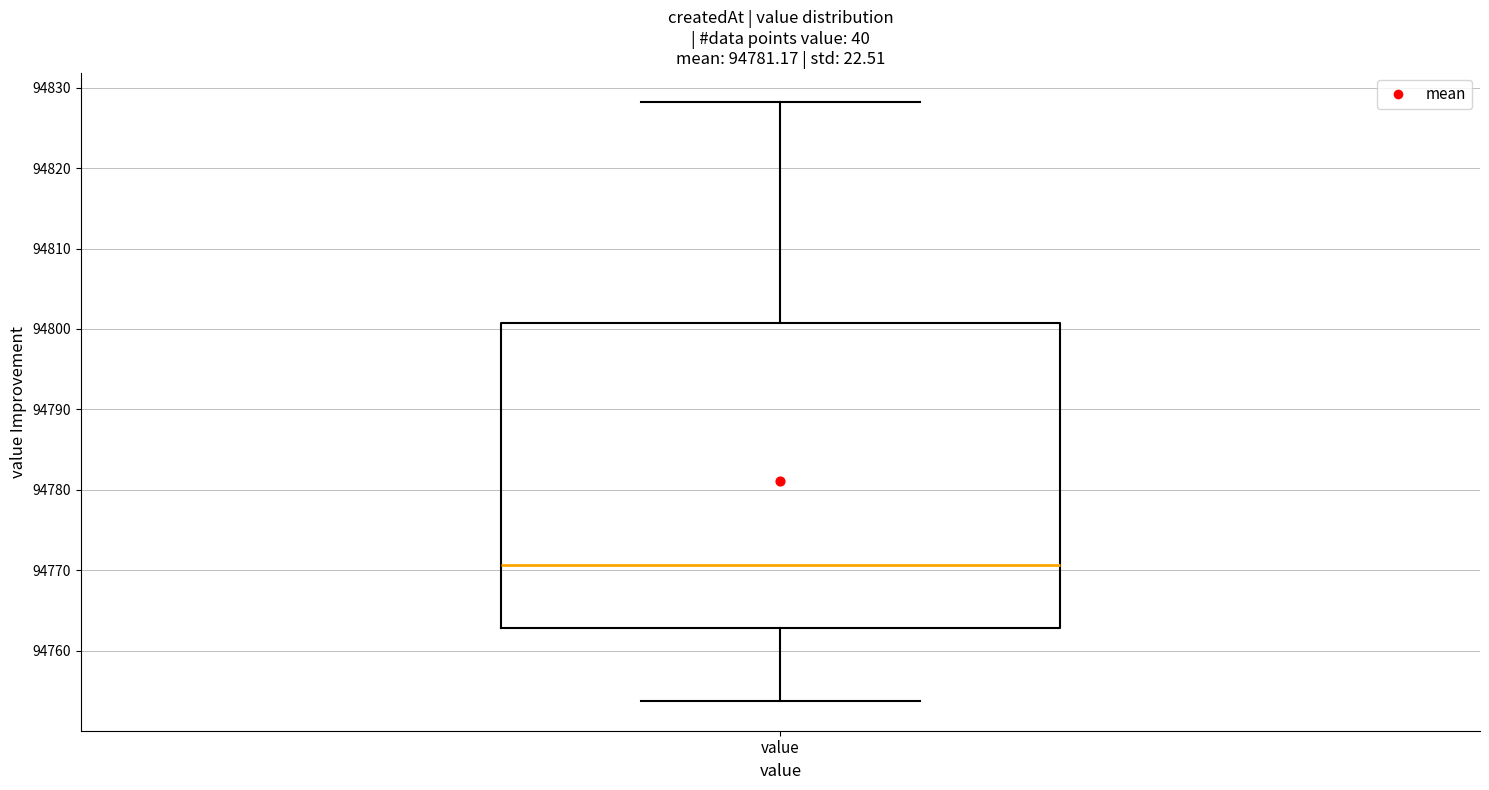

Transcribe this box plot: give where the median line is, the range the box spans, and where the two whiskers end, as read against the y-axis. The values are not printed on the chart, so give them approximately, as read against the axis.

median 94771, box 94763 to 94801, whiskers 94754 to 94828